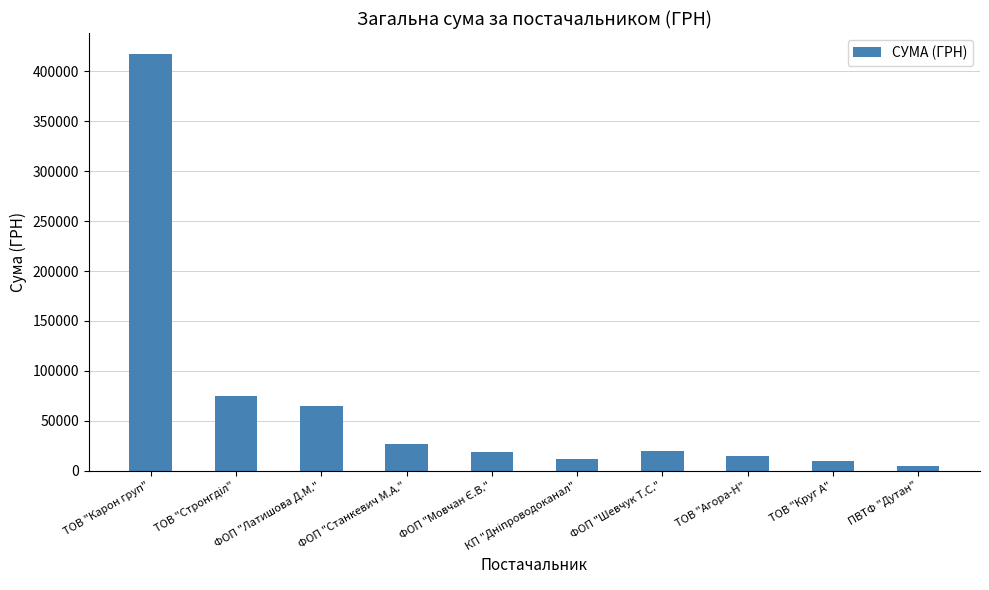

Where does the data first go above 19538?

ТОВ "Карон груп"